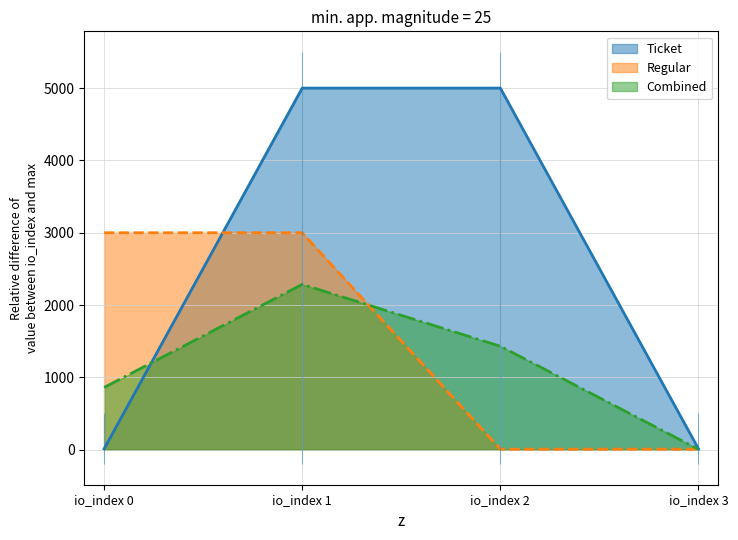

At how many categories does at least one series exceed 3943?

2